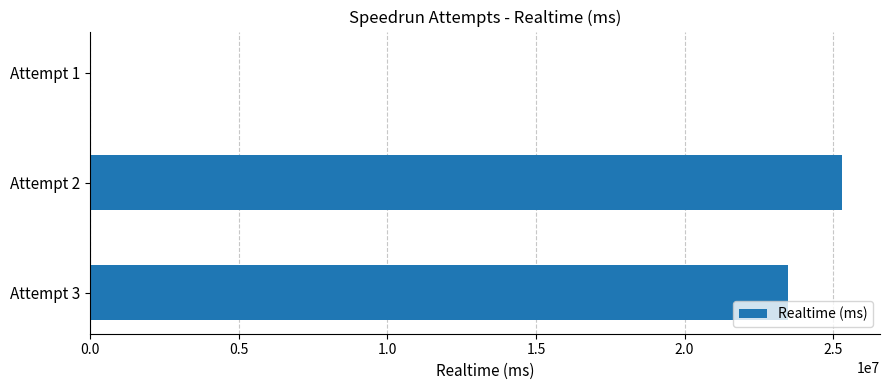

What is the ratio of the value at Attempt 3 to the value at Attempt 2?

0.9